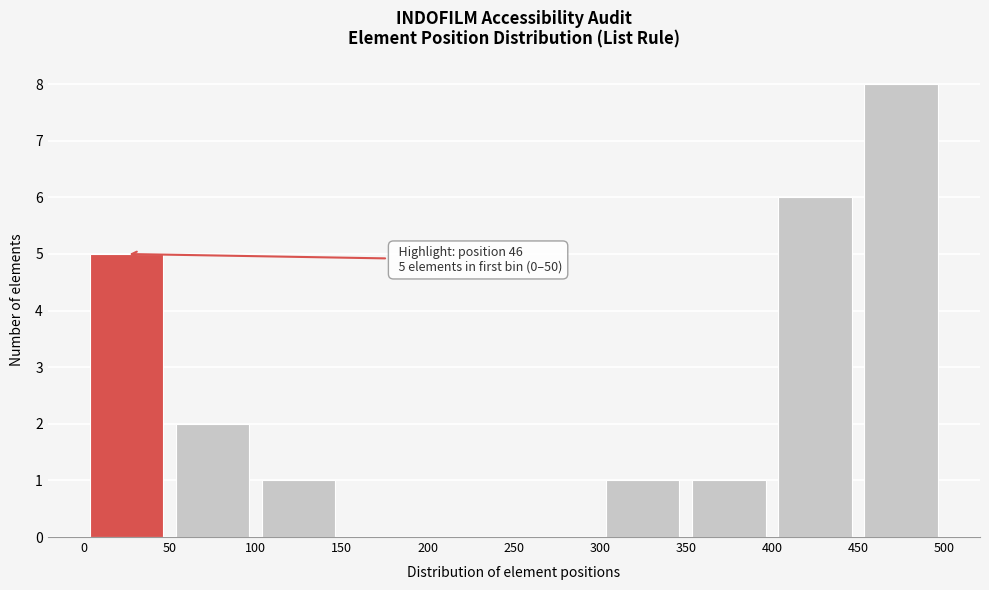

Over which range of the x-axis is the bar tallest?

450 to 500